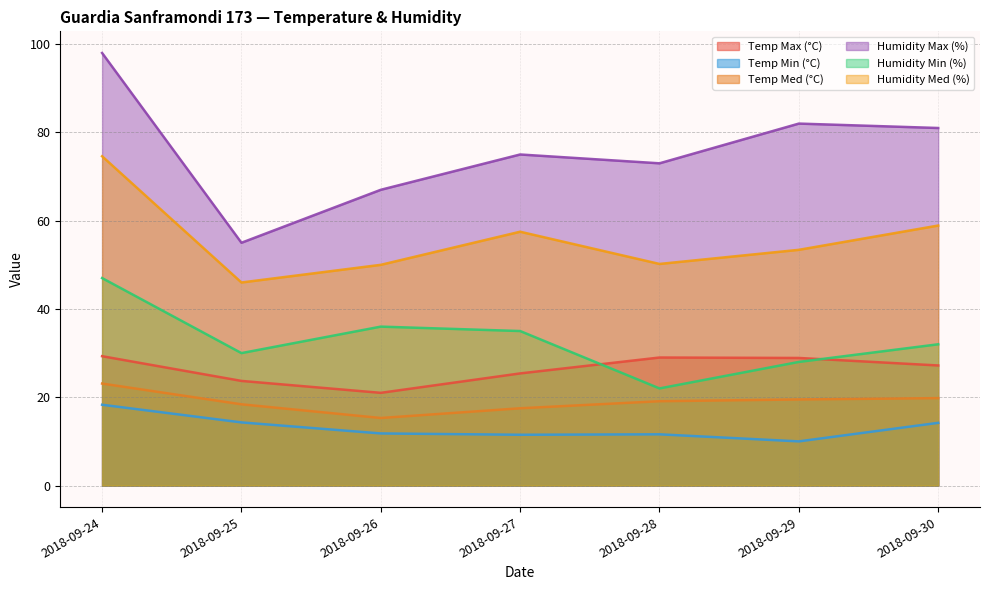

True or false: Humidity Max (%) and Humidity Med (%) cross at least once.

False